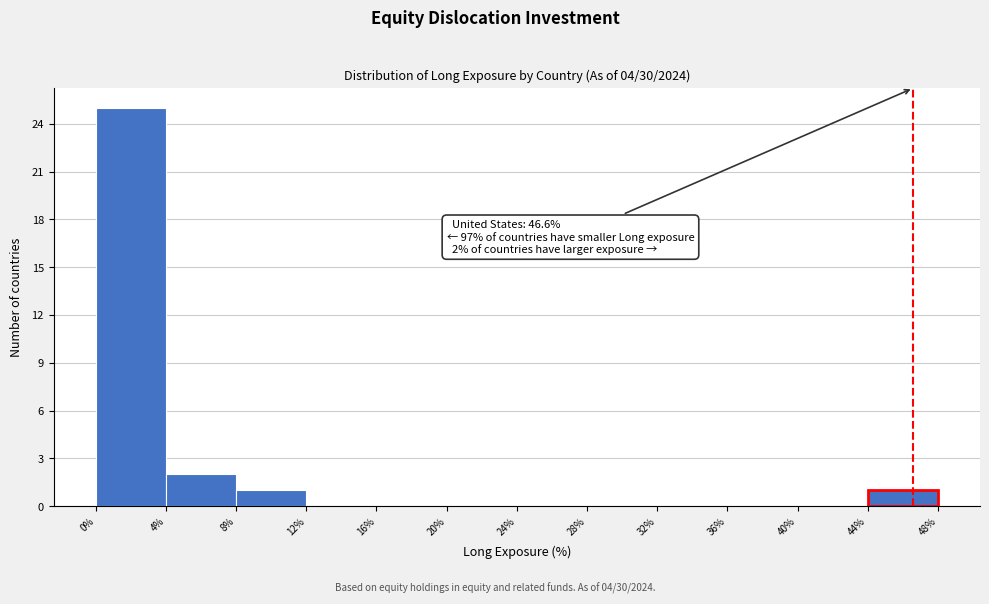

Over which range of the x-axis is the bar tallest?

0% to 4%